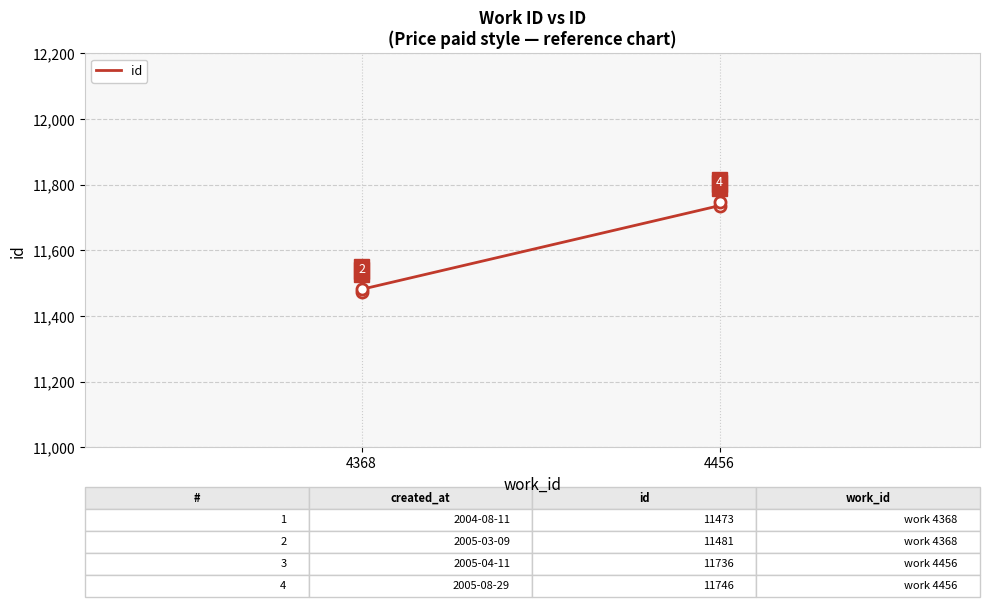

What is the sum of all values?

46436